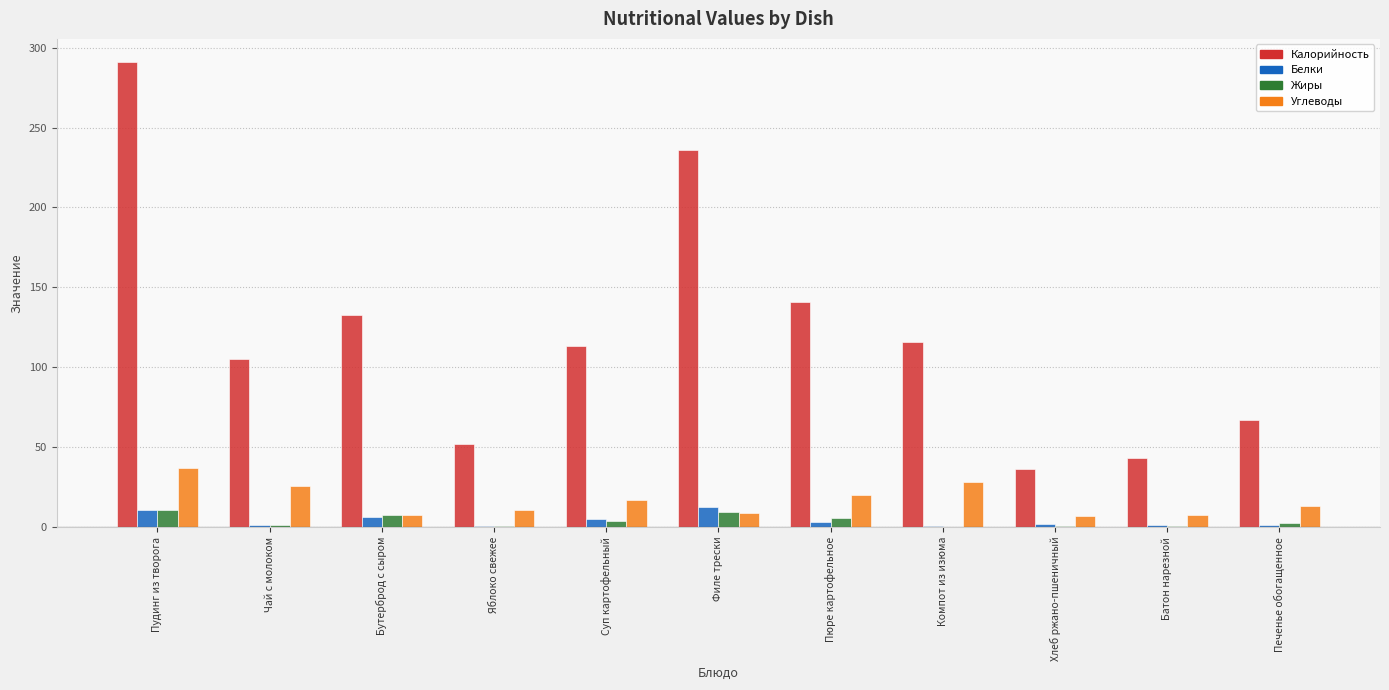

What is the sum of all Углеводы values?

183.7